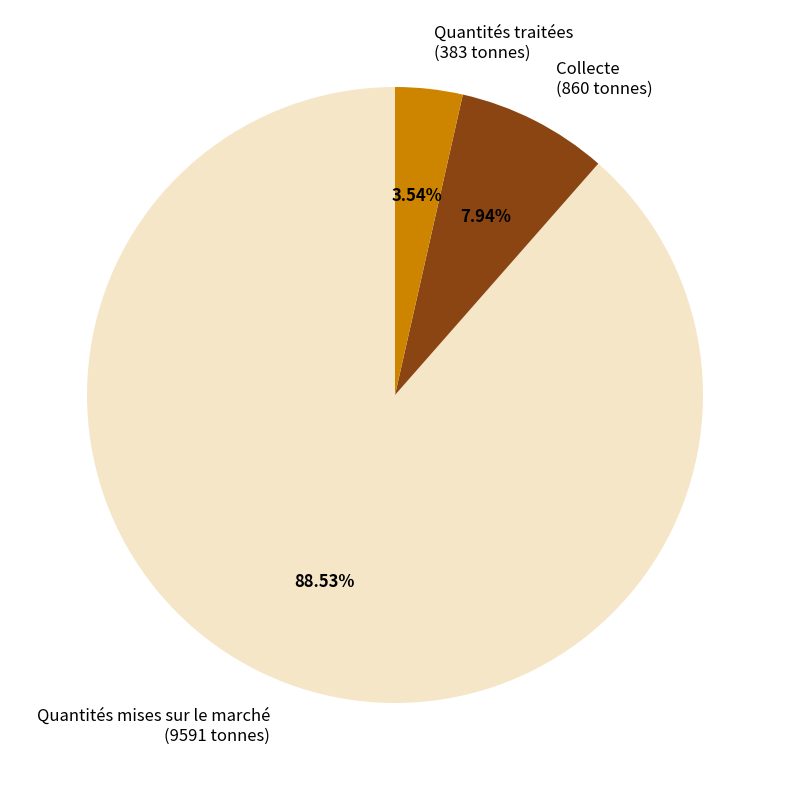

Does Collecte account for over 50% of the chart?

No